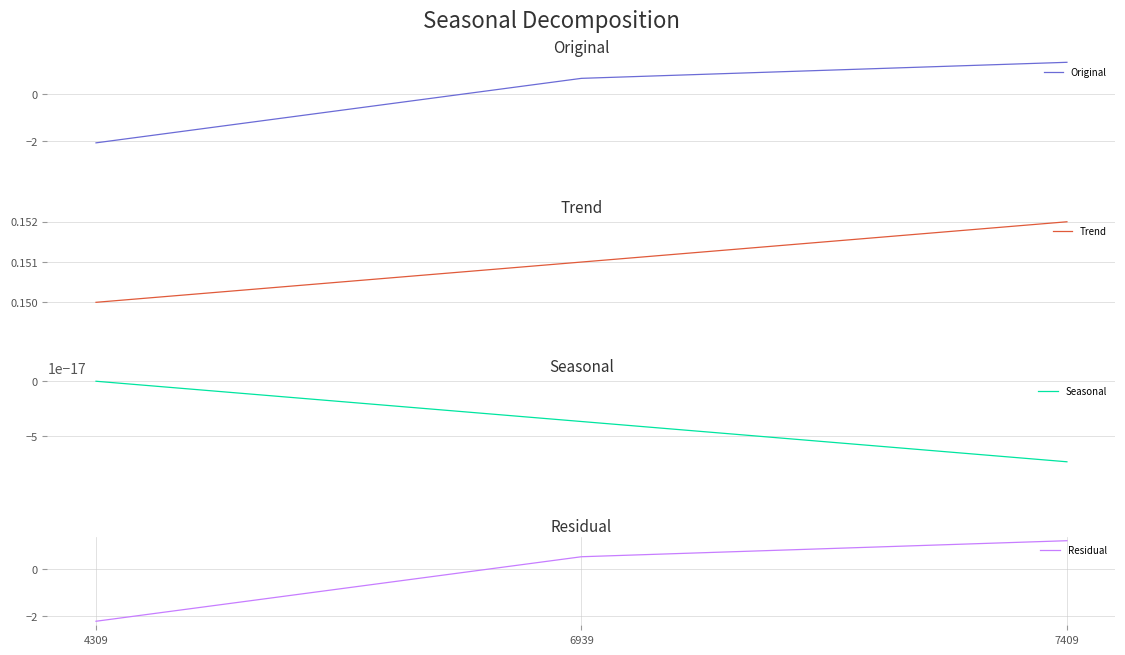

What is the spread (max minus min) of values at 6939?

0.7